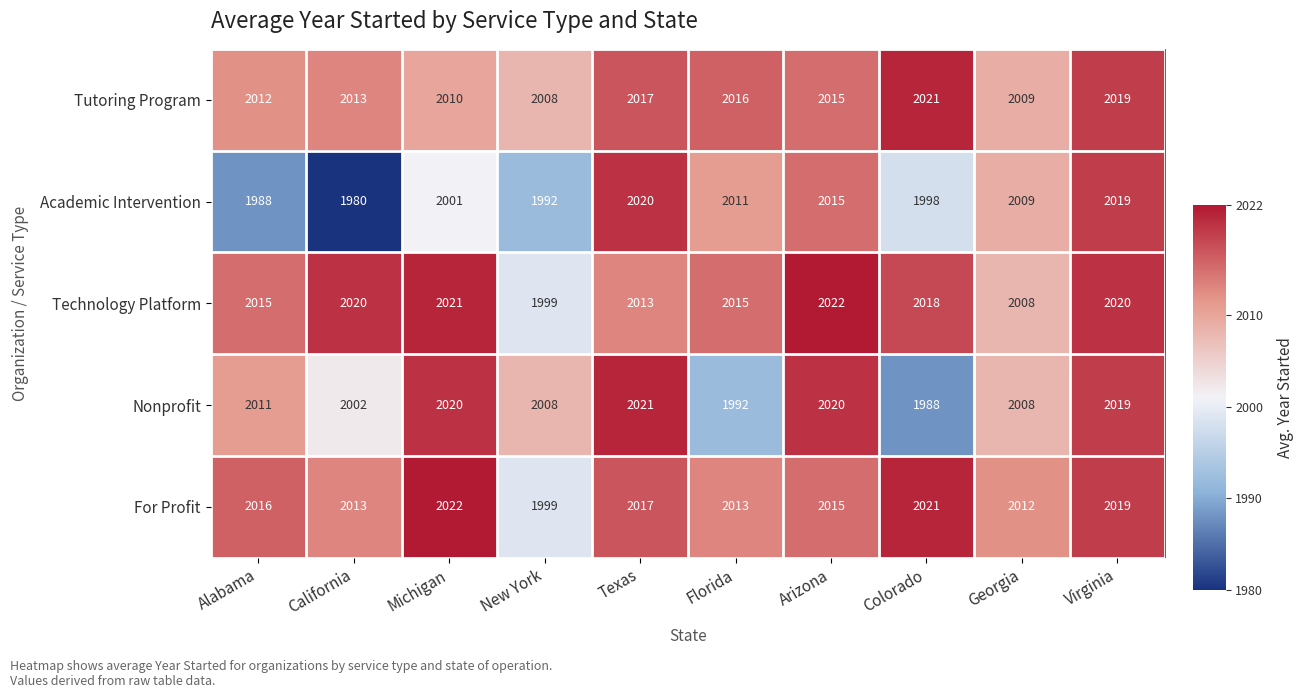

What value does the Technology Platform series have at Florida, to the nearest 5?

2015